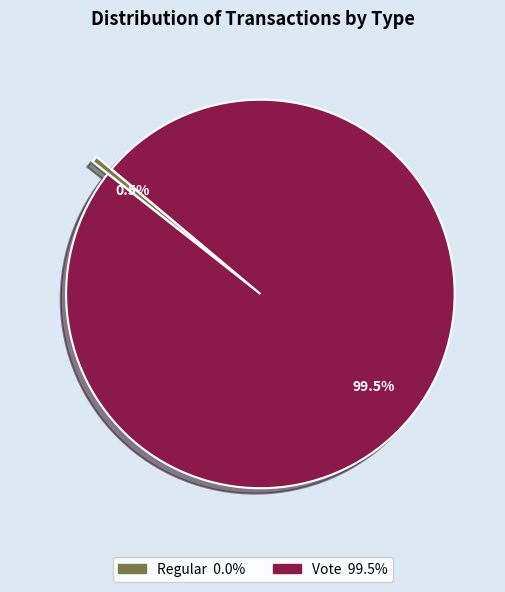

Rank the categories by value from highest to lowest.

Vote, Regular